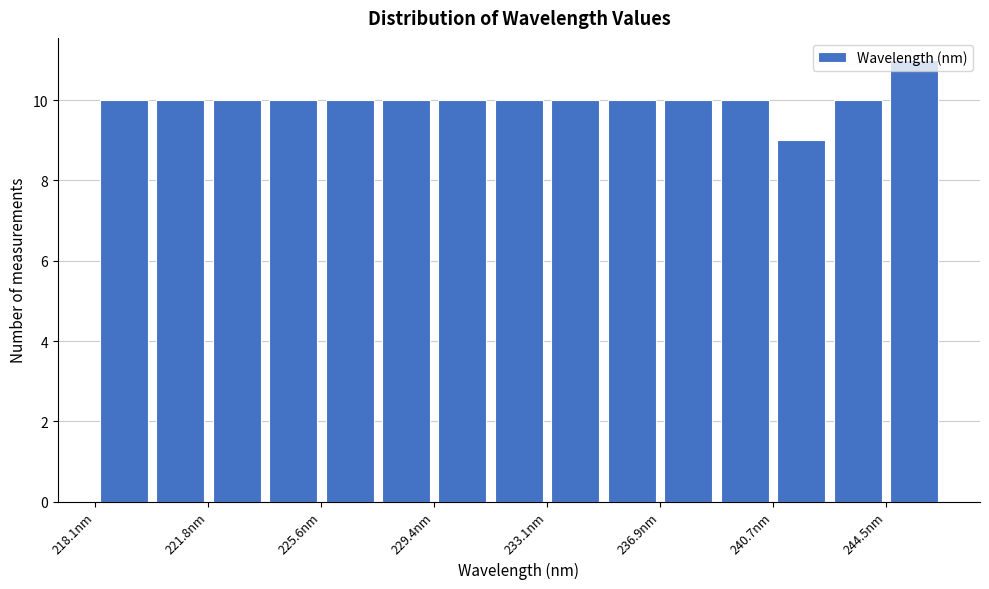

Around what value on the x-axis is the tallest bar? Give the approximate position of its centre, as read against the axis.

245.5